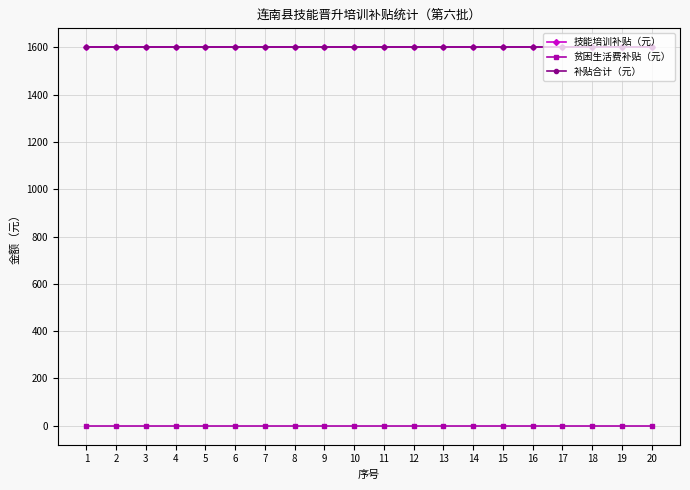

Reading left to right, list all the values displayed in this chart.

技能培训补贴（元）: 1600	1600	1600	1600	1600	1600	1600	1600	1600	1600	1600	1600	1600	1600	1600	1600	1600	1600	1600	1600
贫困生活费补贴（元）: 0	0	0	0	0	0	0	0	0	0	0	0	0	0	0	0	0	0	0	0
补贴合计（元）: 1600	1600	1600	1600	1600	1600	1600	1600	1600	1600	1600	1600	1600	1600	1600	1600	1600	1600	1600	1600